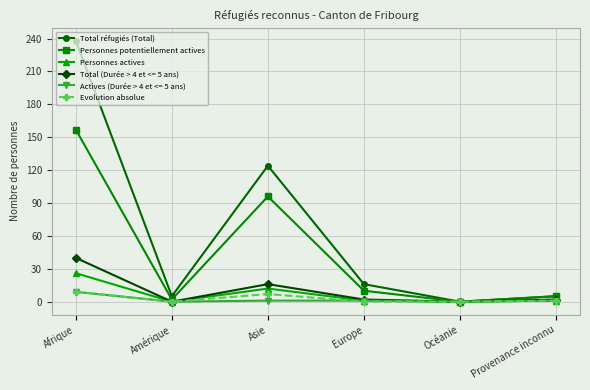

What is the greatest value displayed?

238